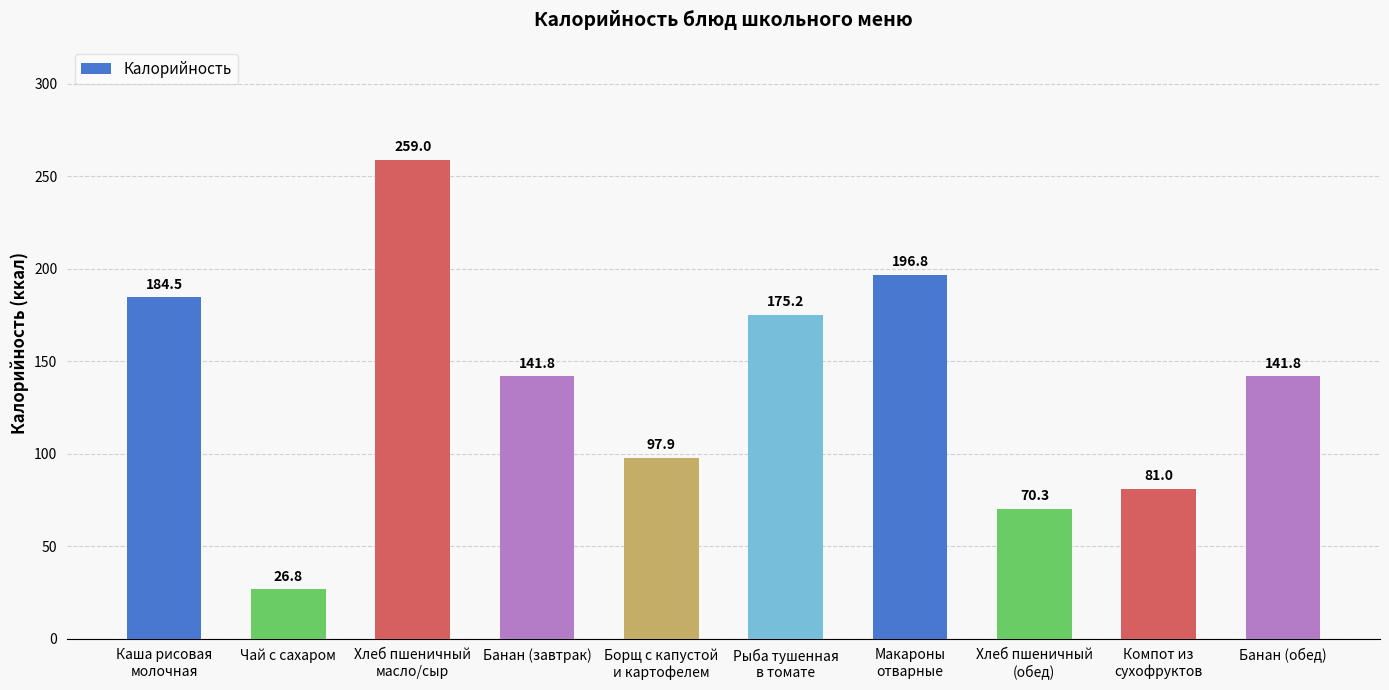

Read the value at Банан (обед).

141.8